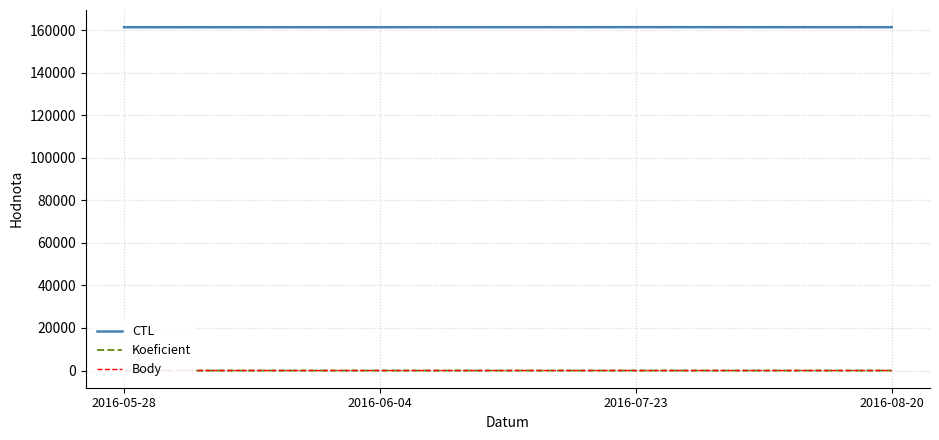

How many distinct data groups are displayed?

3